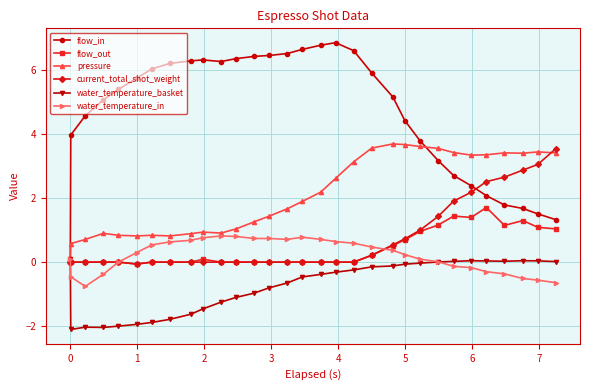

How many intersections are there between flow_in and water_temperature_in?

1